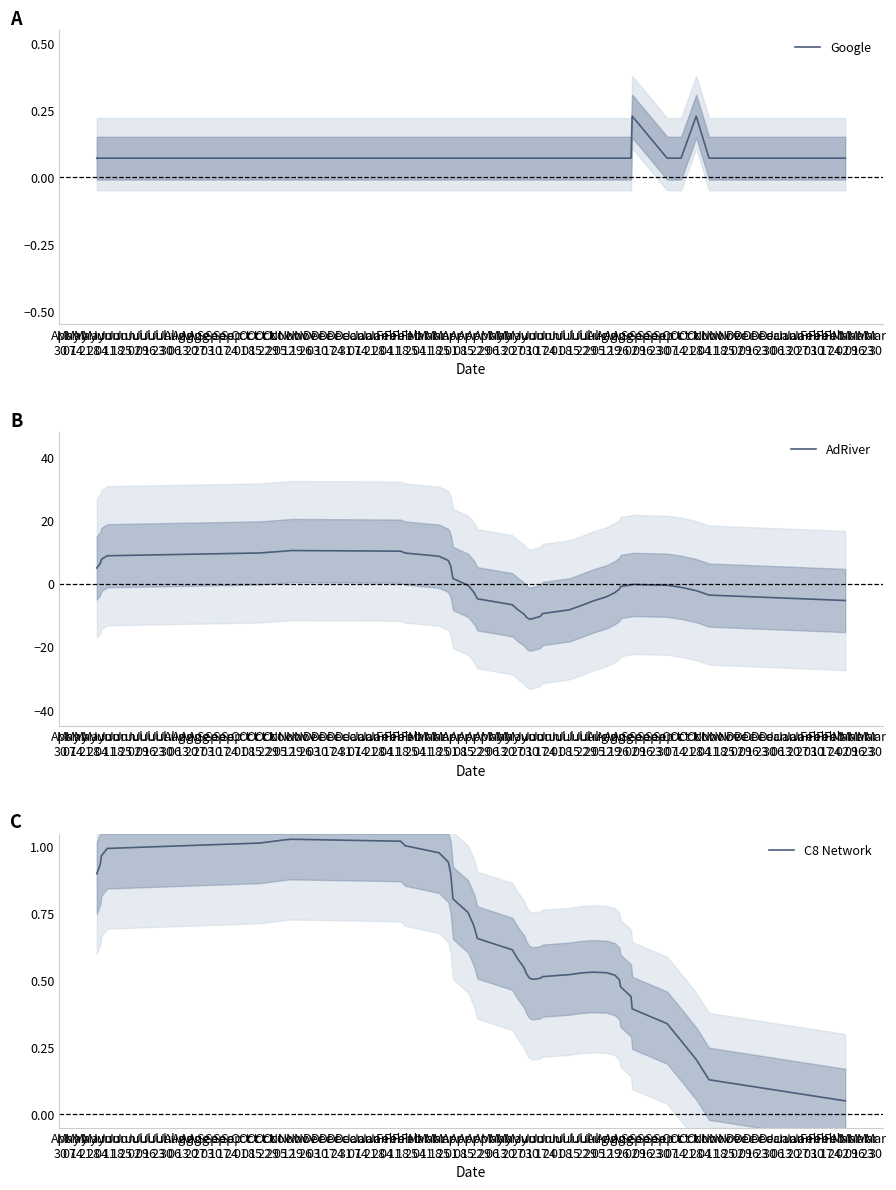

Which series has the largest total across all categories?

C8 Network